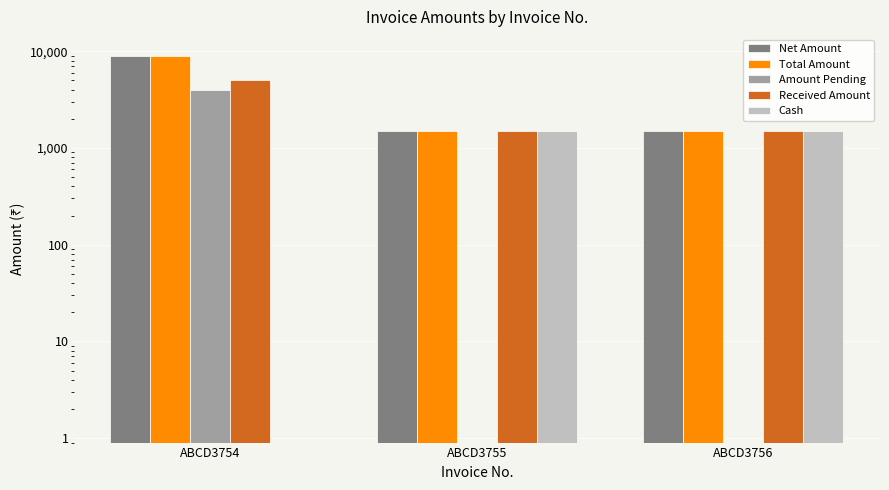

Which series changed the most between ABCD3755 and ABCD3756?

Net Amount